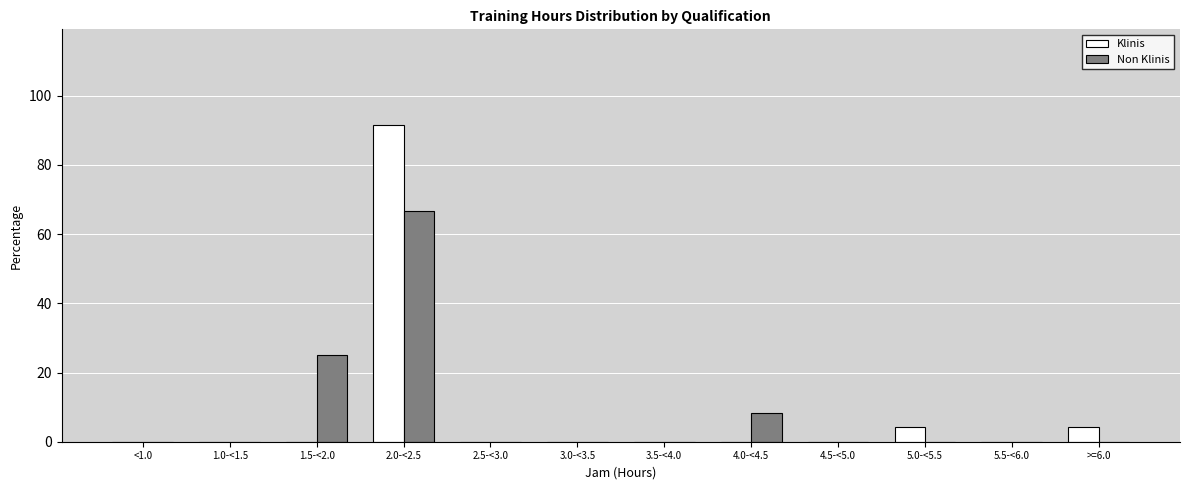

Reading left to right, transcribe all the data shown in this chart.

Klinis: <1.0=0.0	1.0-<1.5=0.0	1.5-<2.0=0.0	2.0-<2.5=91.7	2.5-<3.0=0.0	3.0-<3.5=0.0	3.5-<4.0=0.0	4.0-<4.5=0.0	4.5-<5.0=0.0	5.0-<5.5=4.2	5.5-<6.0=0.0	>=6.0=4.2
Non Klinis: <1.0=0.0	1.0-<1.5=0.0	1.5-<2.0=25.0	2.0-<2.5=66.7	2.5-<3.0=0.0	3.0-<3.5=0.0	3.5-<4.0=0.0	4.0-<4.5=8.3	4.5-<5.0=0.0	5.0-<5.5=0.0	5.5-<6.0=0.0	>=6.0=0.0